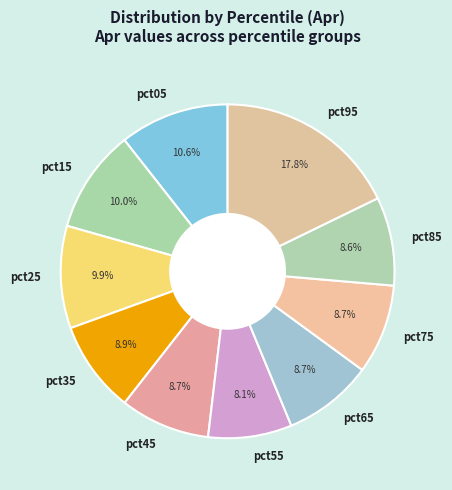

Do pct35 and pct15 together represent more than half of the pie?

No